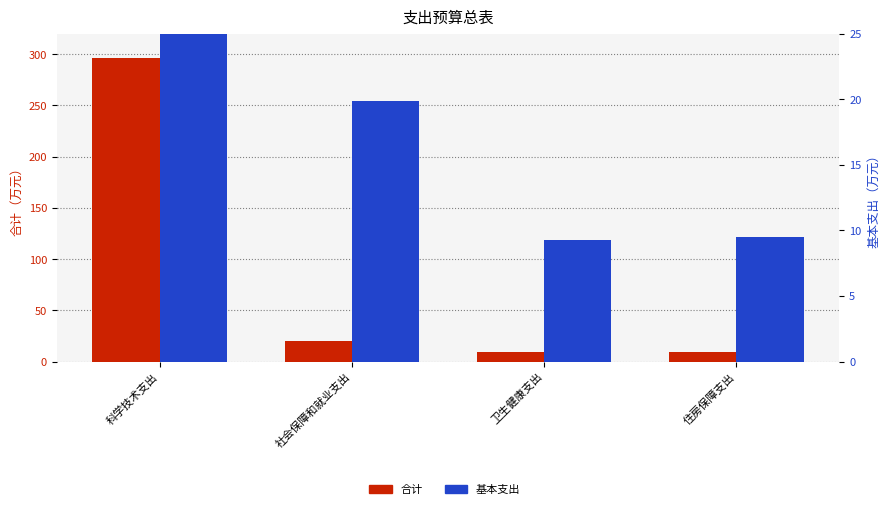

The 合计 series shows 31.8 at 社会保障和就业支出. True or false?

False